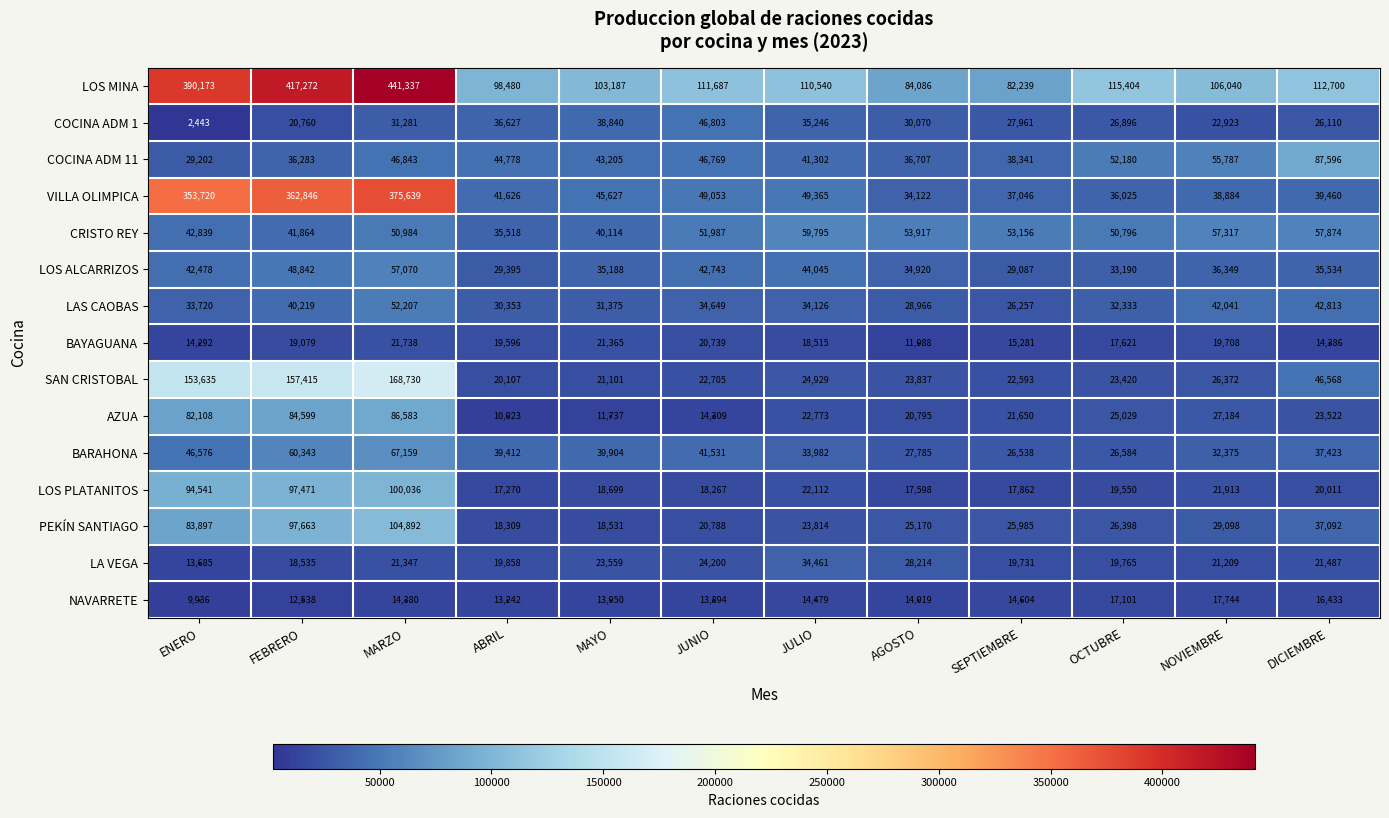

What is the minimum value shown in the chart?

2443